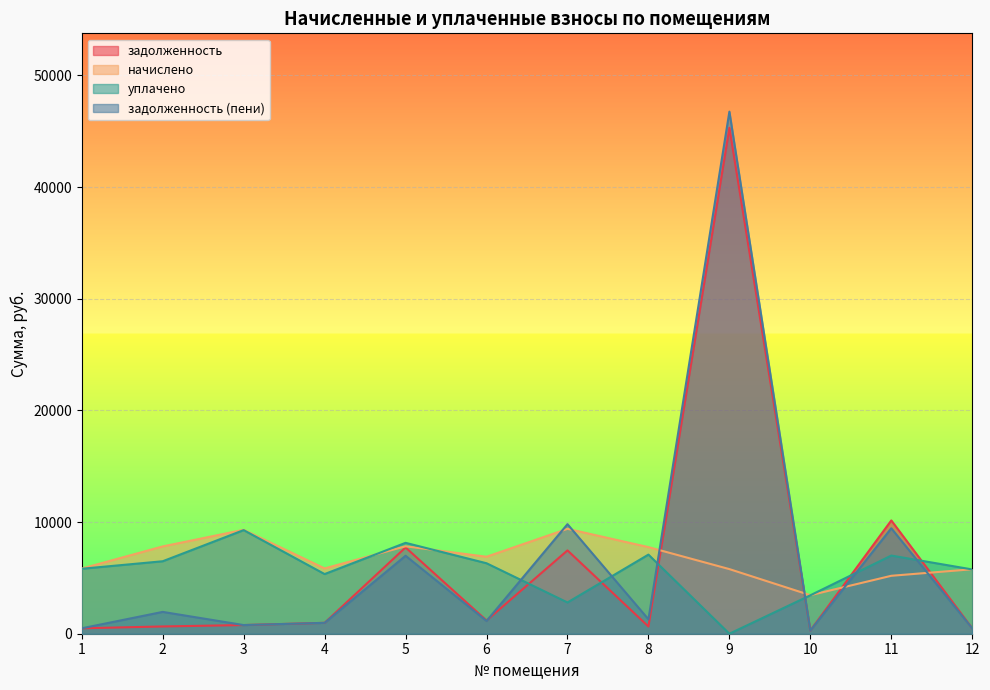

Between which two adjacent categories do начислено and задолженность (пени) first intersect?

6 and 7